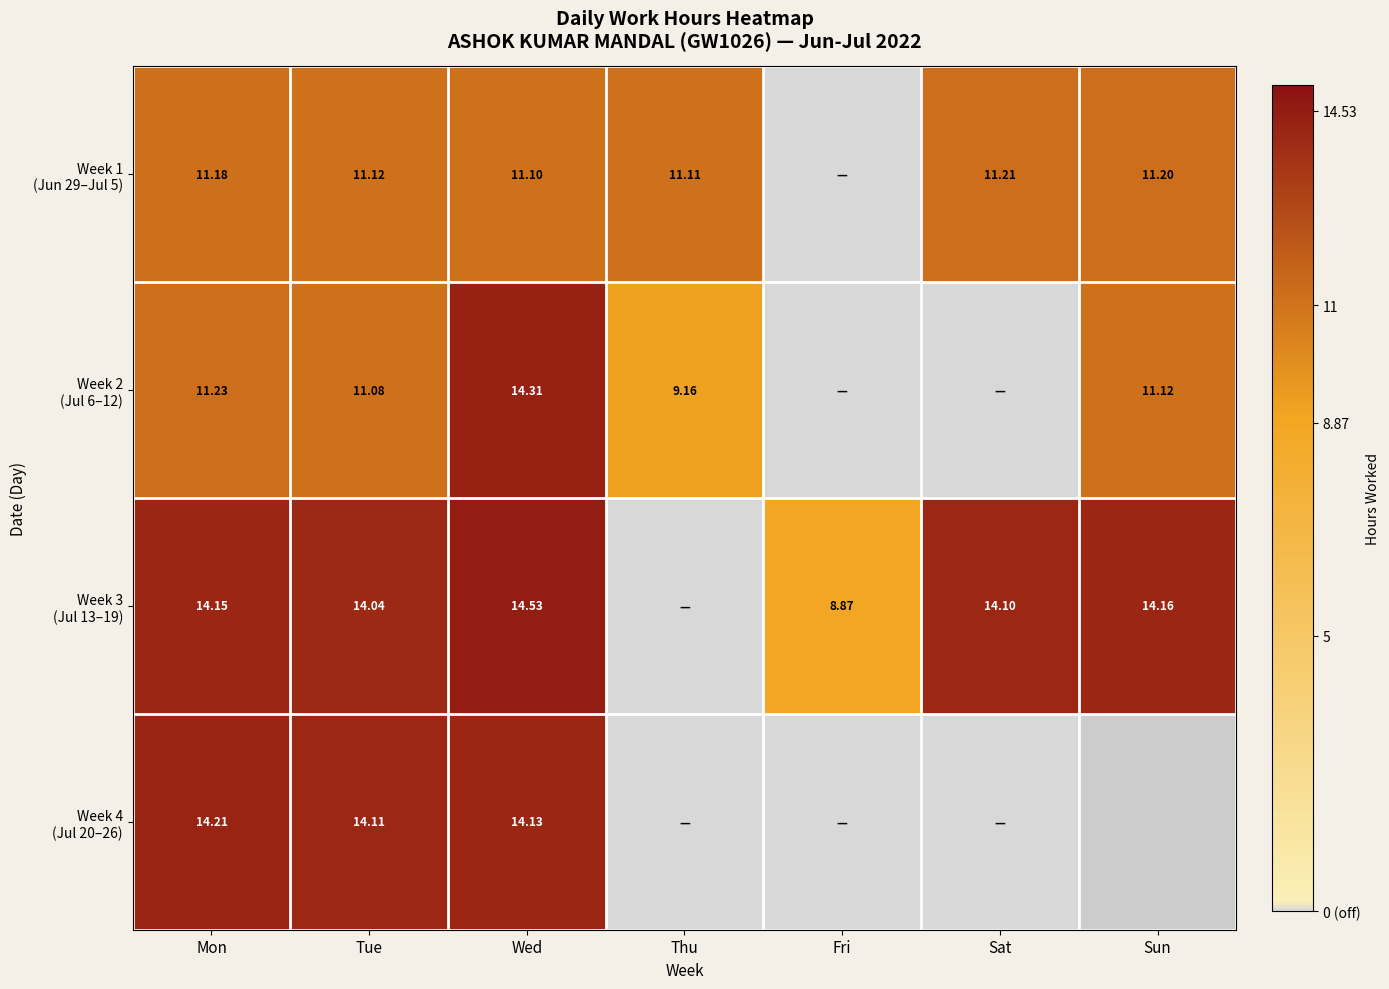

How many data points does each series have?

7